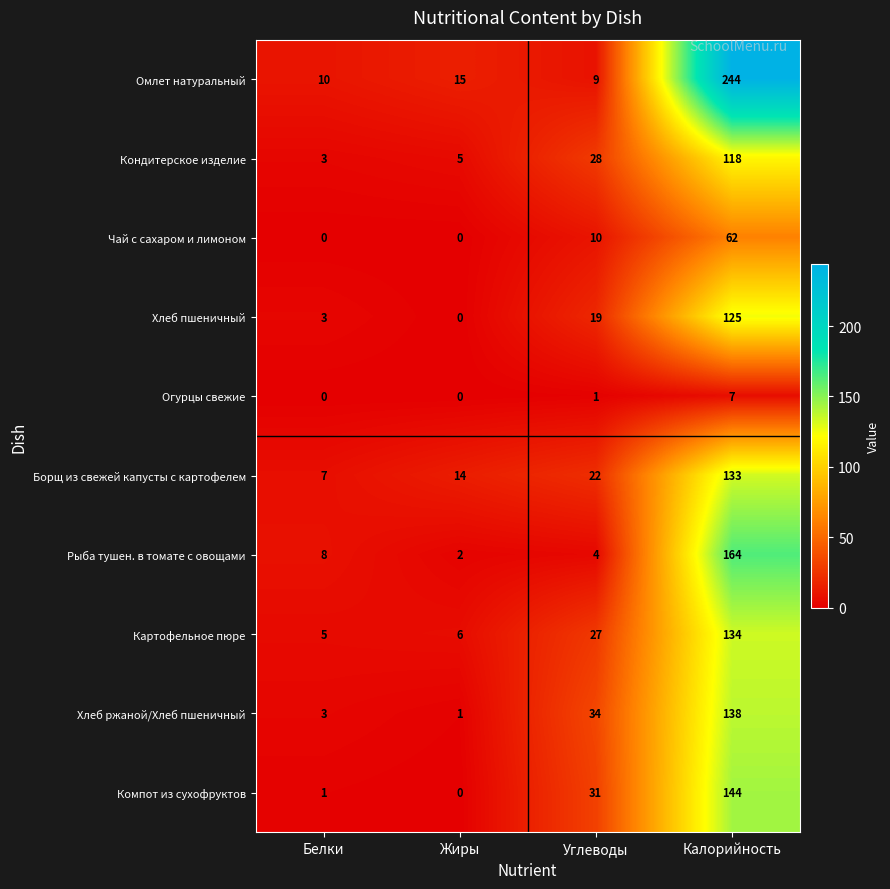

The value of Кондитерское изделие at Жиры is 7. True or false?

False